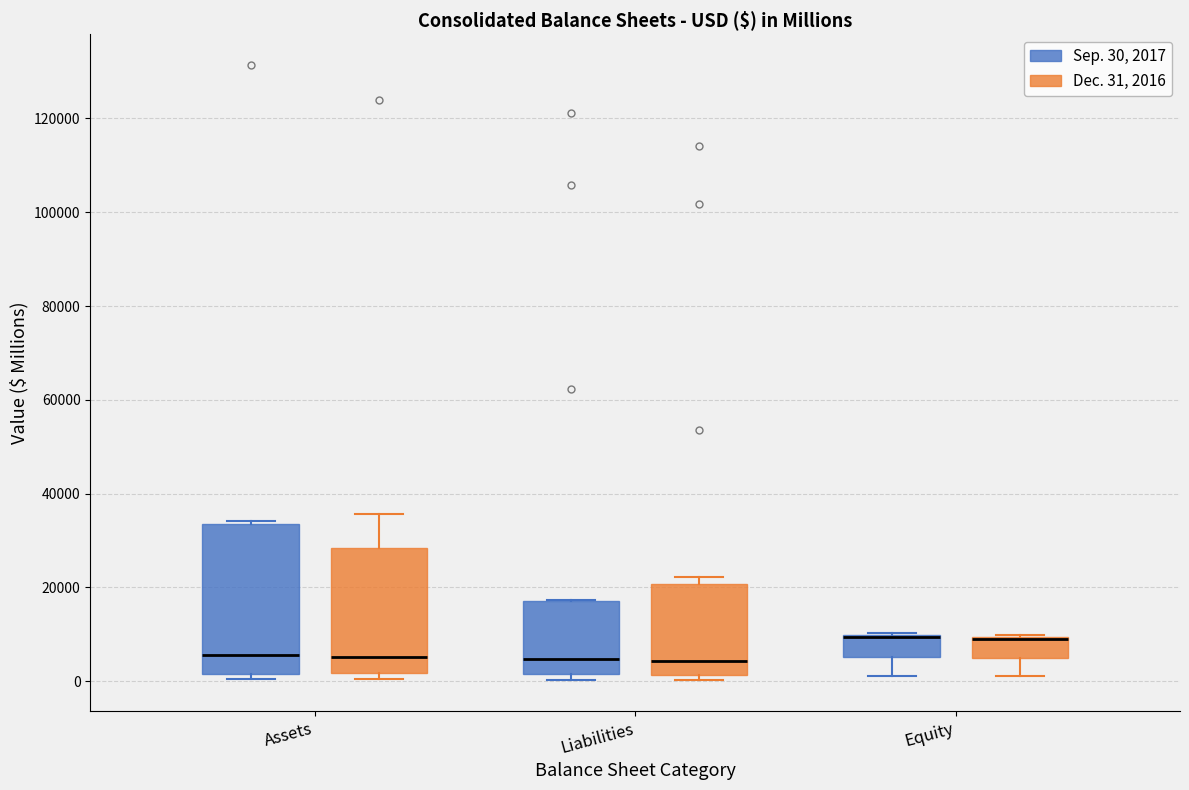

Reading left to right, transcribe this box plot: for each box, give where its median line is, the range the box spans, and where its two whiskers end, as read against the y-axis. The values are not printed on the chart, so give them approximately, as read against the axis.

Assets (Sep. 30, 2017): median 6000, box 2000 to 34000, whiskers 0 to 34000
Assets (Dec. 31, 2016): median 6000, box 2000 to 28000, whiskers 0 to 36000
Liabilities (Sep. 30, 2017): median 4000, box 2000 to 18000, whiskers 0 to 18000
Liabilities (Dec. 31, 2016): median 4000, box 2000 to 20000, whiskers 0 to 22000
Equity (Sep. 30, 2017): median 10000 (drawn on the box's upper edge), box 6000 to 10000, whiskers 2000 to 10000
Equity (Dec. 31, 2016): median 8000 (drawn on the box's upper edge), box 4000 to 10000, whiskers 2000 to 10000